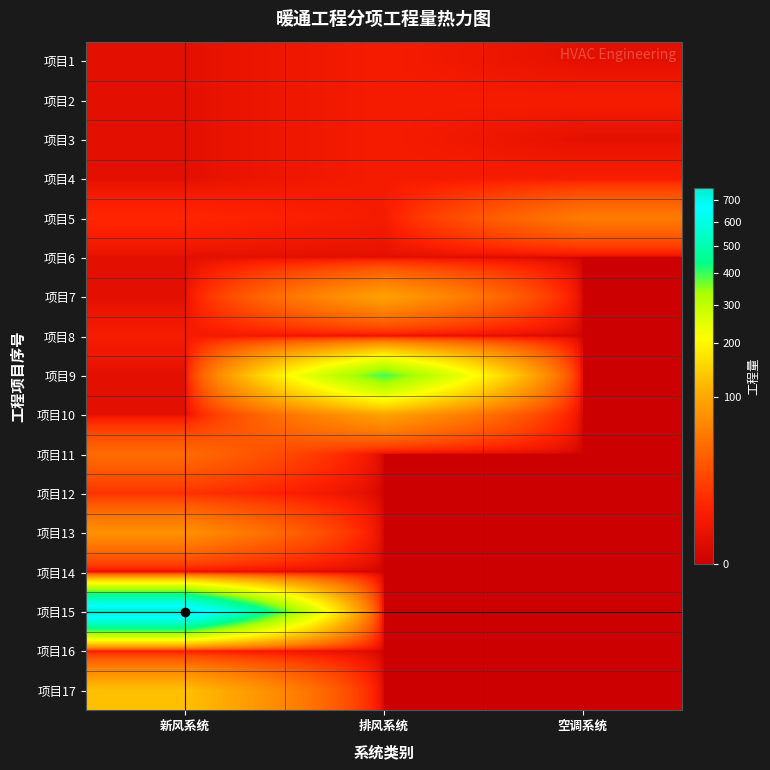

How many categories are shown in the chart?

3